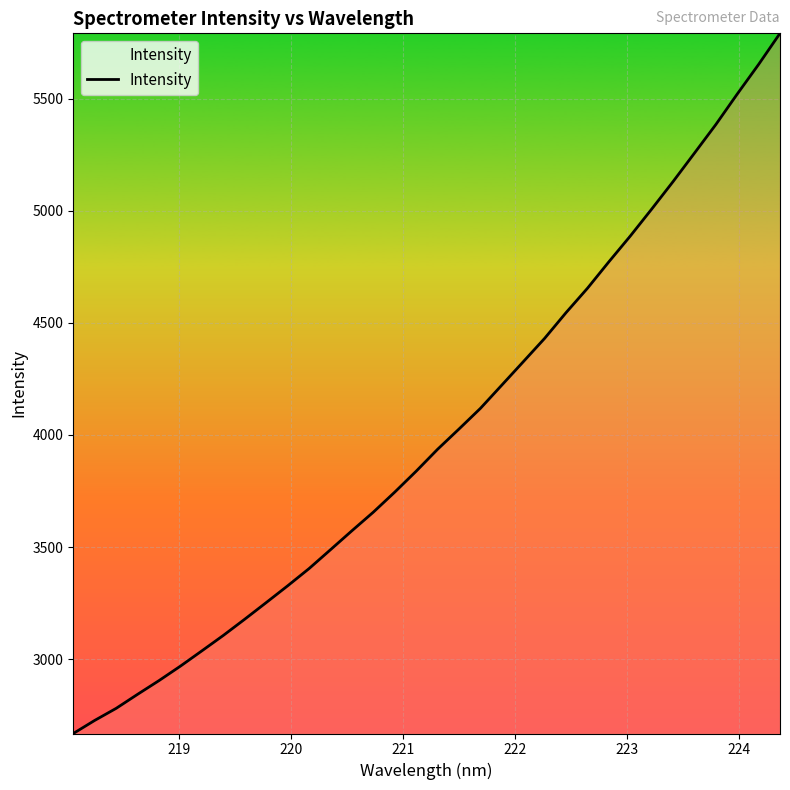

What is the greatest value displayed?

5790.9